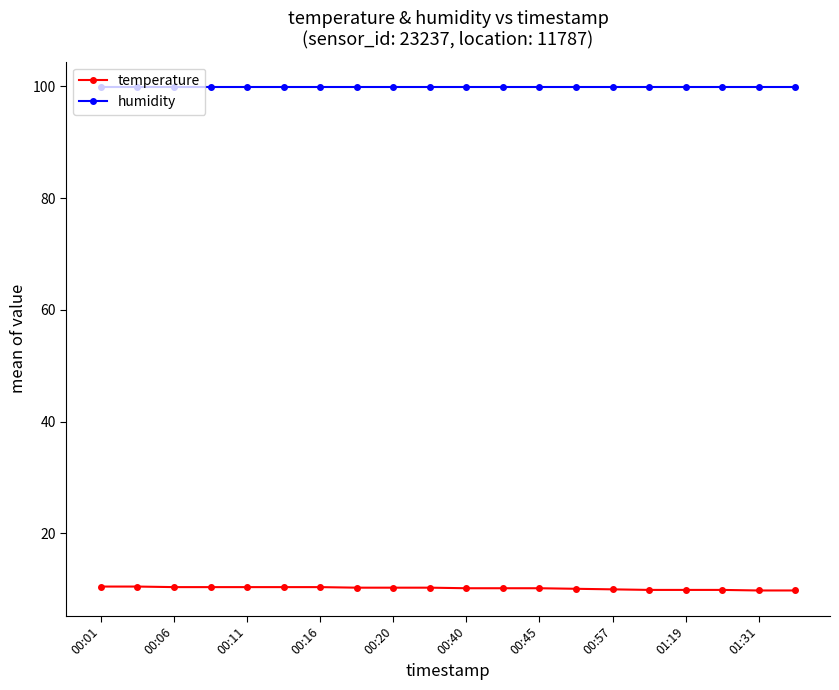

Does the chart display data point markers on the line(s)?

Yes